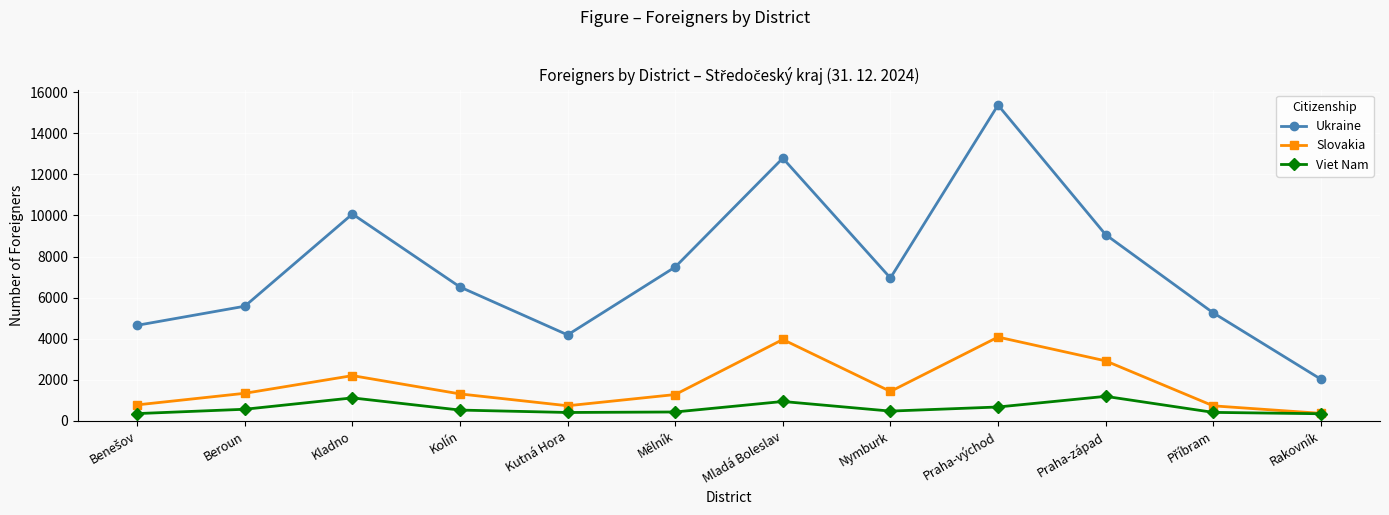

What is the maximum value for Slovakia?

4080